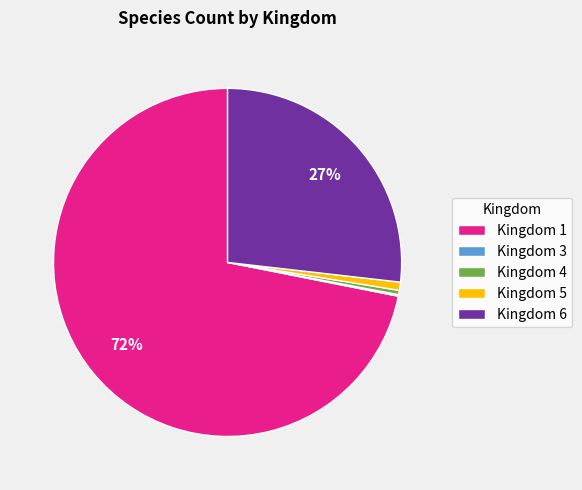

Is it true that Kingdom 5 is 13% of the pie?

False